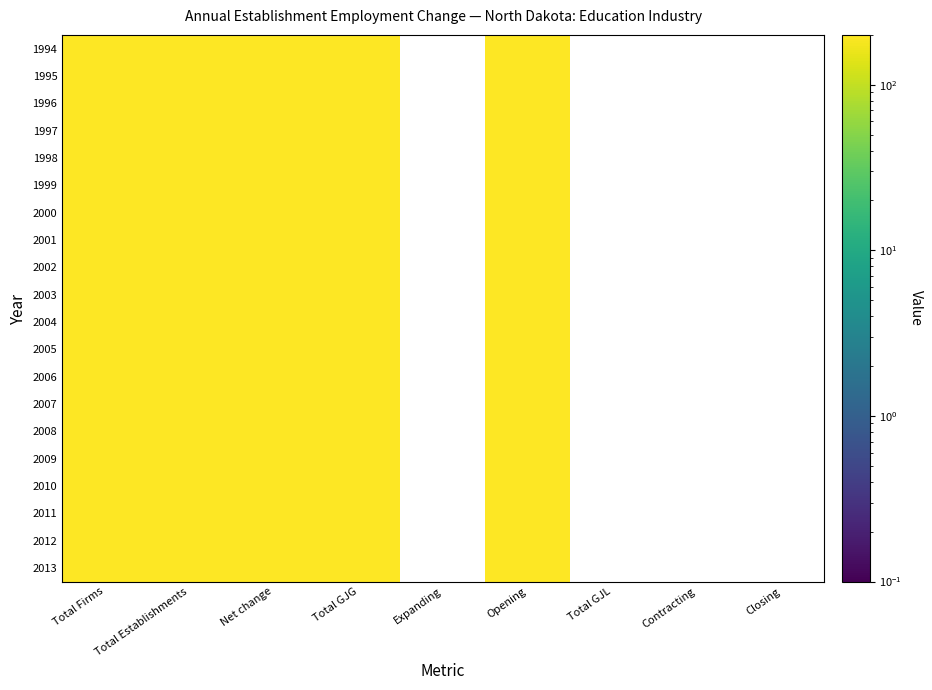

How many categories are shown in the chart?

9